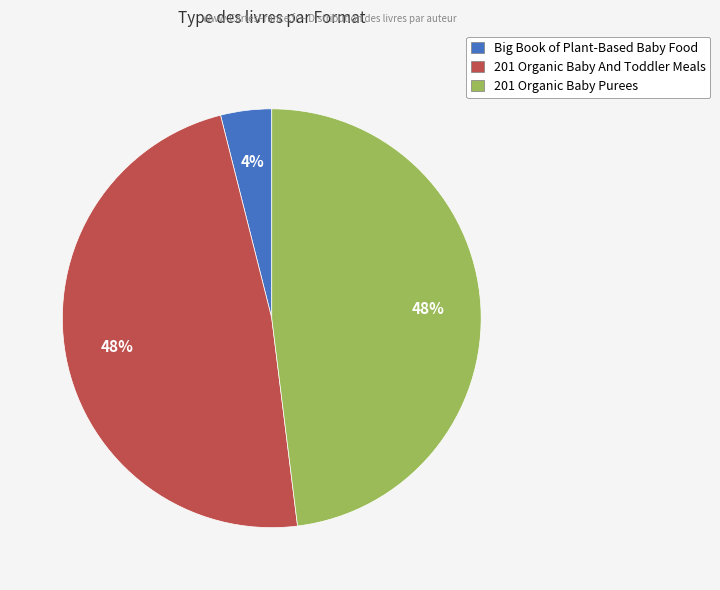

Is it true that 201 Organic Baby Purees is 42% of the pie?

False